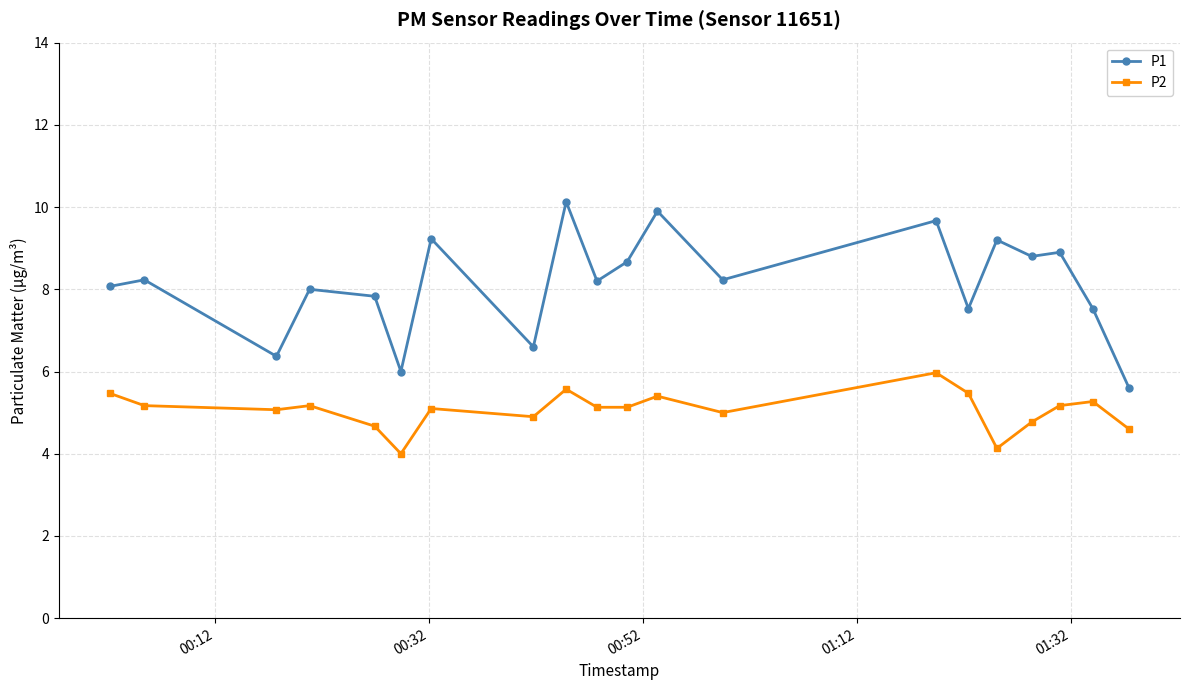

True or false: P1 has more than 0 interior local peaks.

True